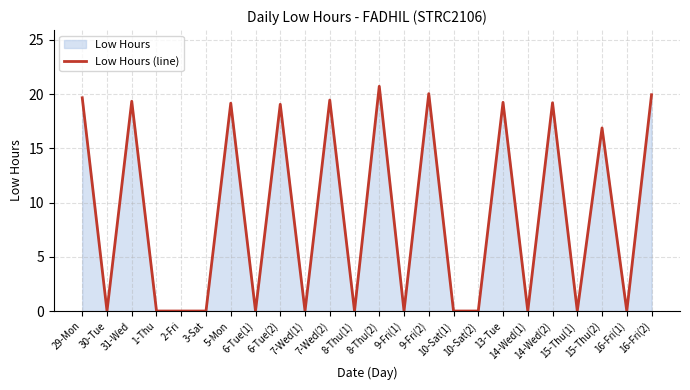

Reading right to left, extract all data points from this chart.

19.9	0.0	16.9	0.0	19.2	0.0	19.2	0.0	0.0	20.0	0.0	20.7	0.0	19.4	0.0	19.1	0.0	19.2	0.0	0.0	0.0	19.3	0.0	19.7